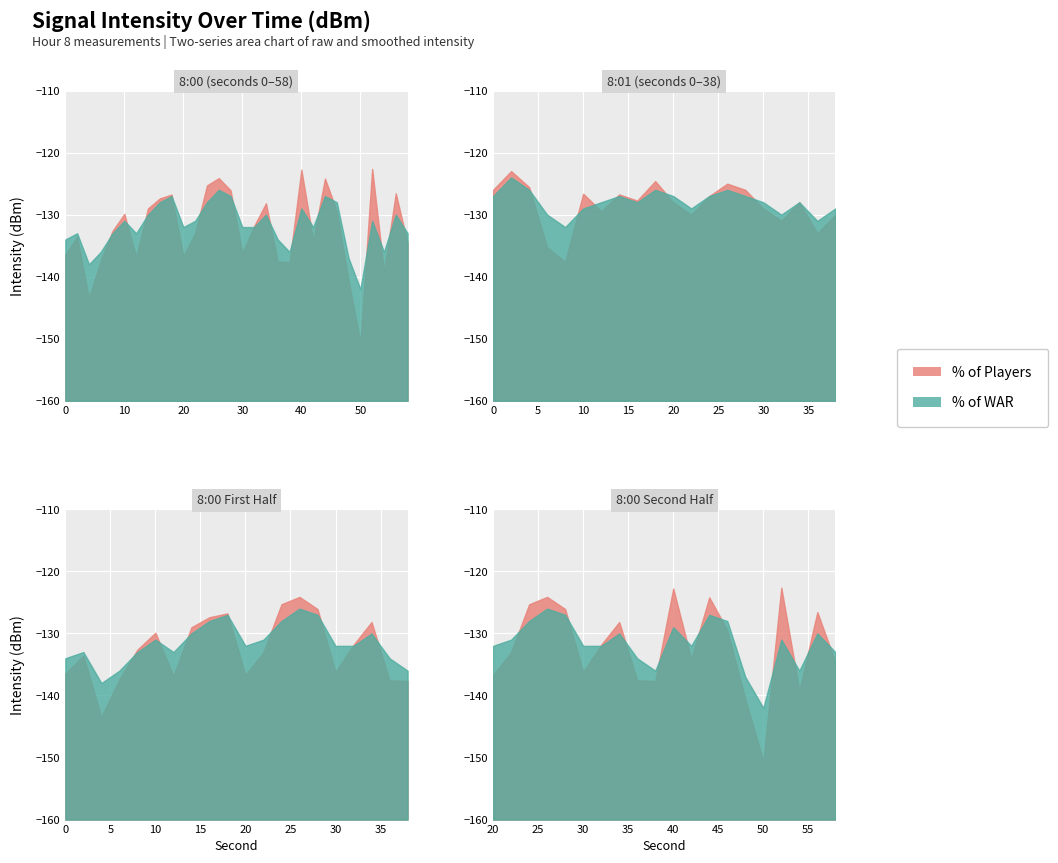

How many interior local peaks does the rolling_mean series have?

9